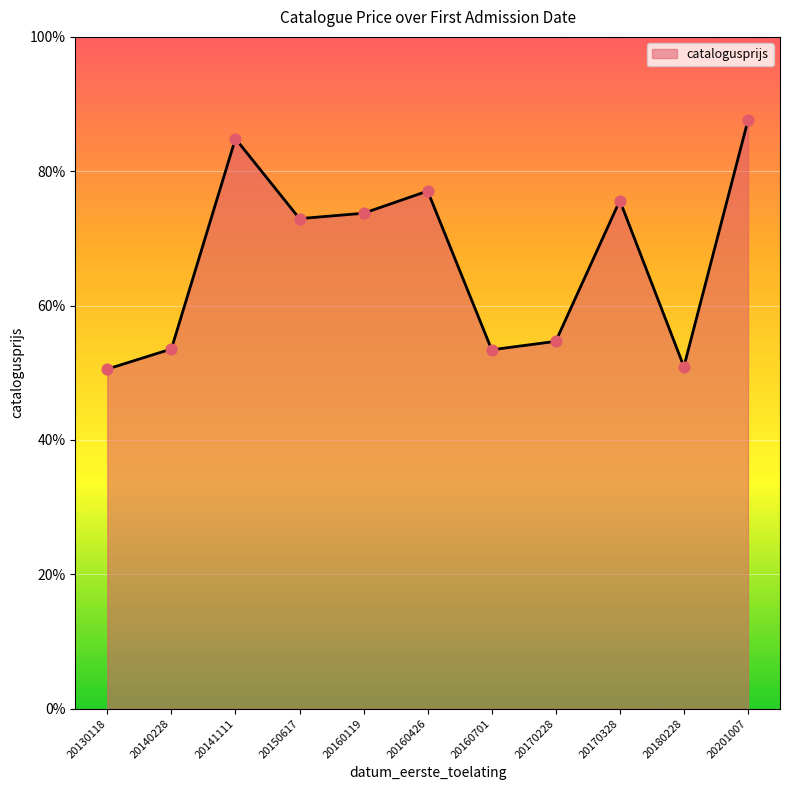

What is the change in value from 20150617 to 20201007?

+14.6